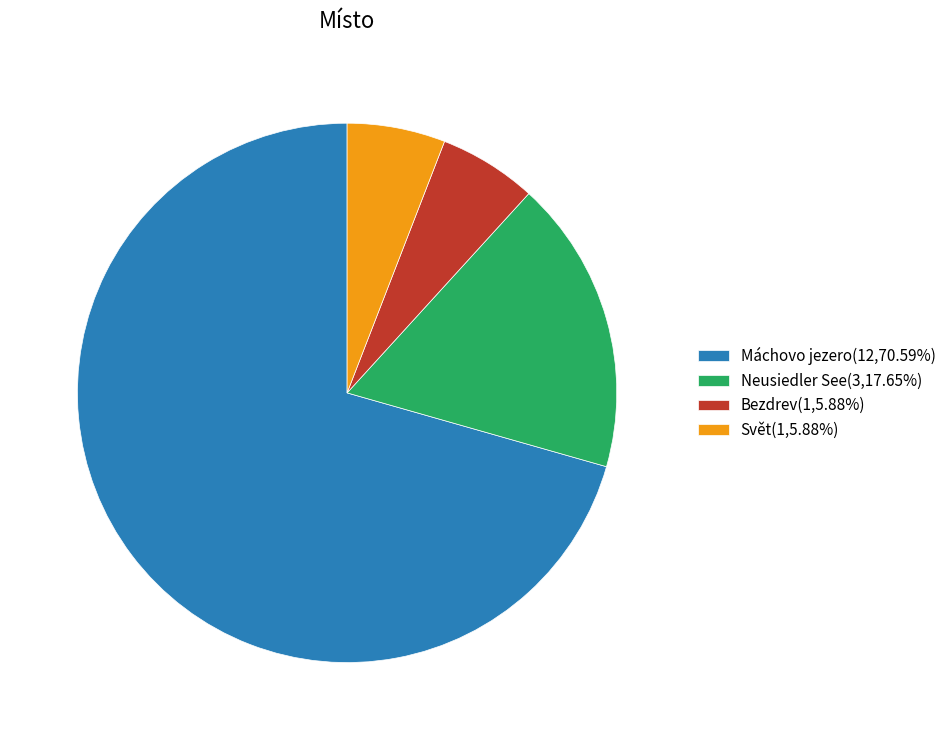

Is there a majority slice in this chart?

Yes